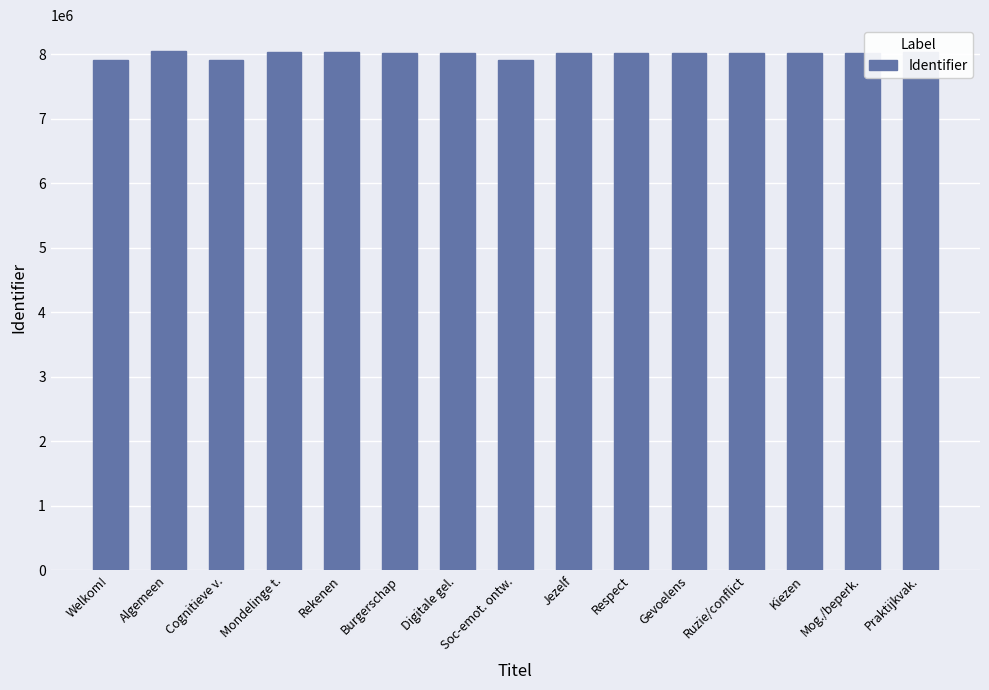

What is the maximum value shown in the chart?

8049600